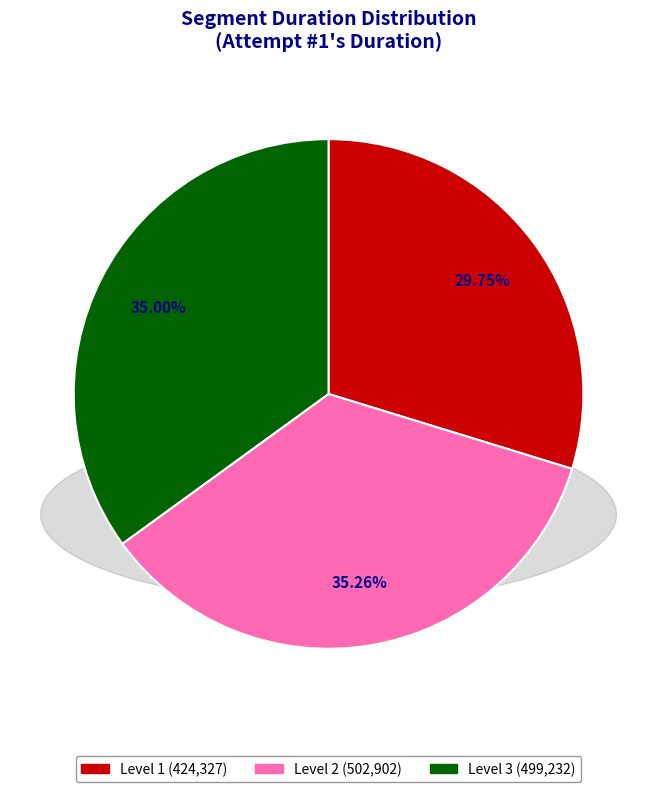

True or false: Level 2 accounts for 42% of the total.

False